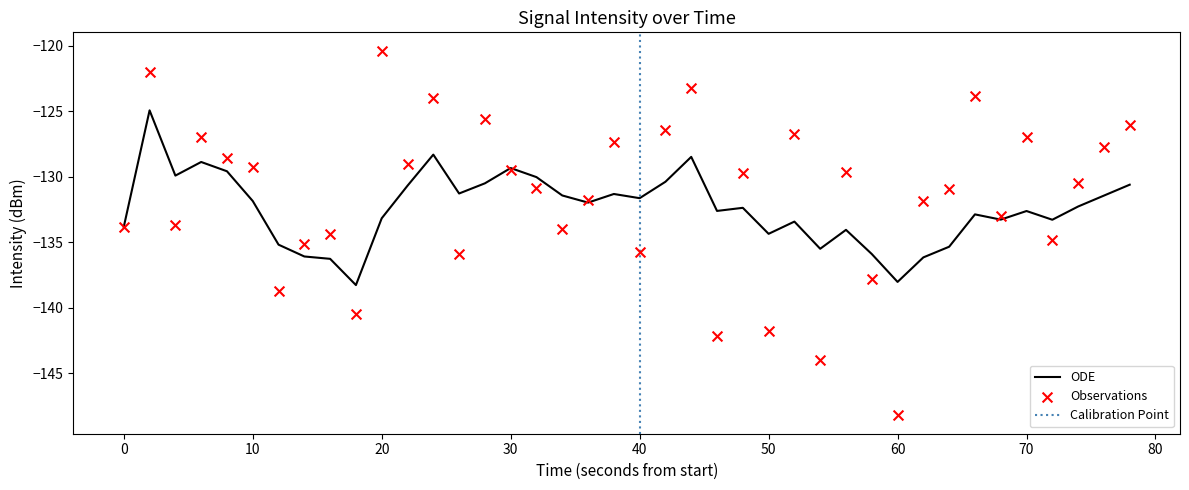

Is it true that ODE equals -138.0 at 60?

True